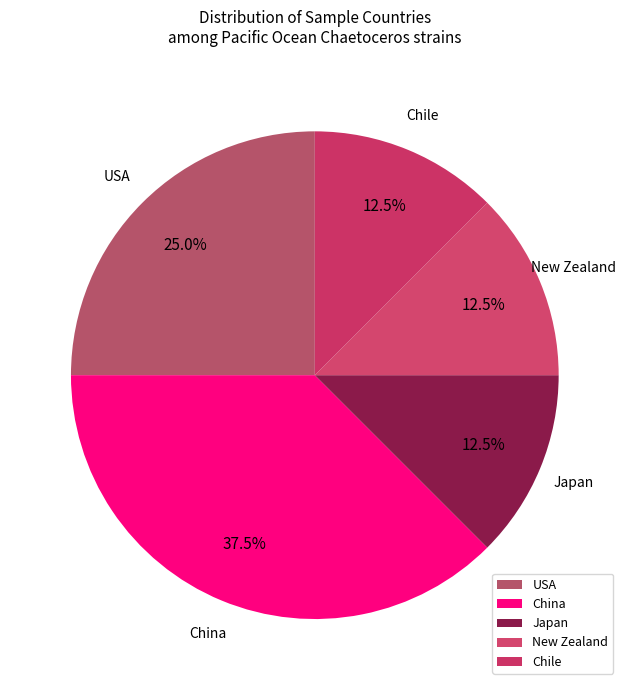

Approximately how many times larger is the value at China compared to New Zealand?

3.0